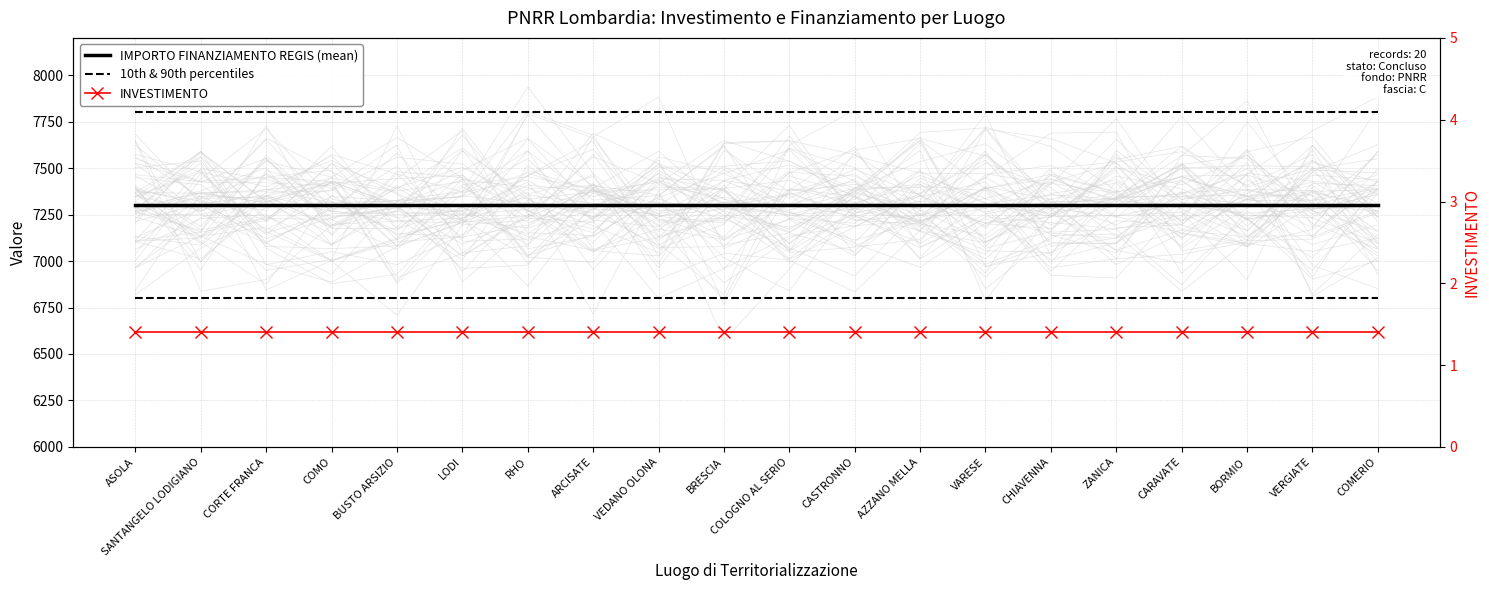

What is the minimum value shown in the chart?

1.4